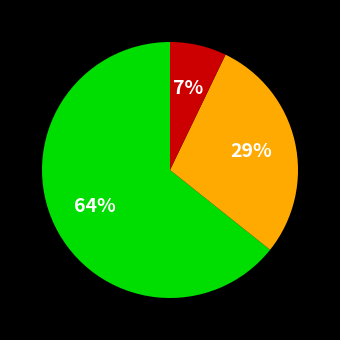

Does any single category account for the majority?

Yes